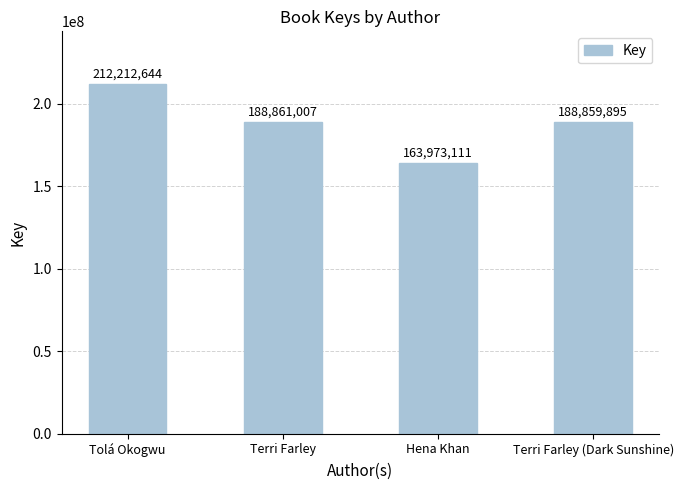

Does the chart contain stacked bars?

No